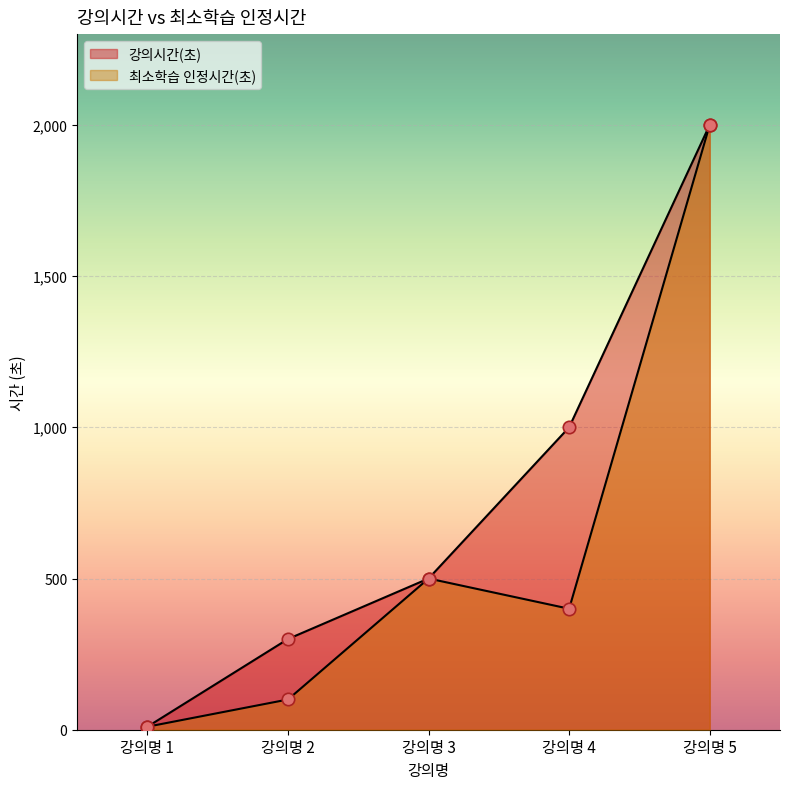

What are all the series names shown in the legend?

강의시간(초), 최소학습 인정시간(초)